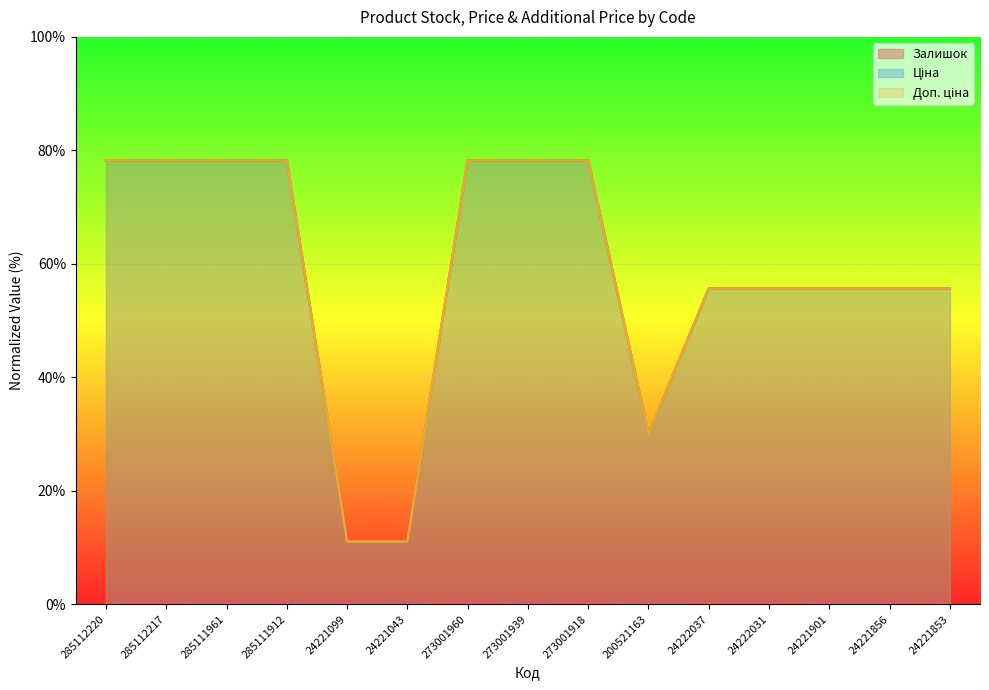

What is the spread (max minus min) of values at 24221043?

11.0